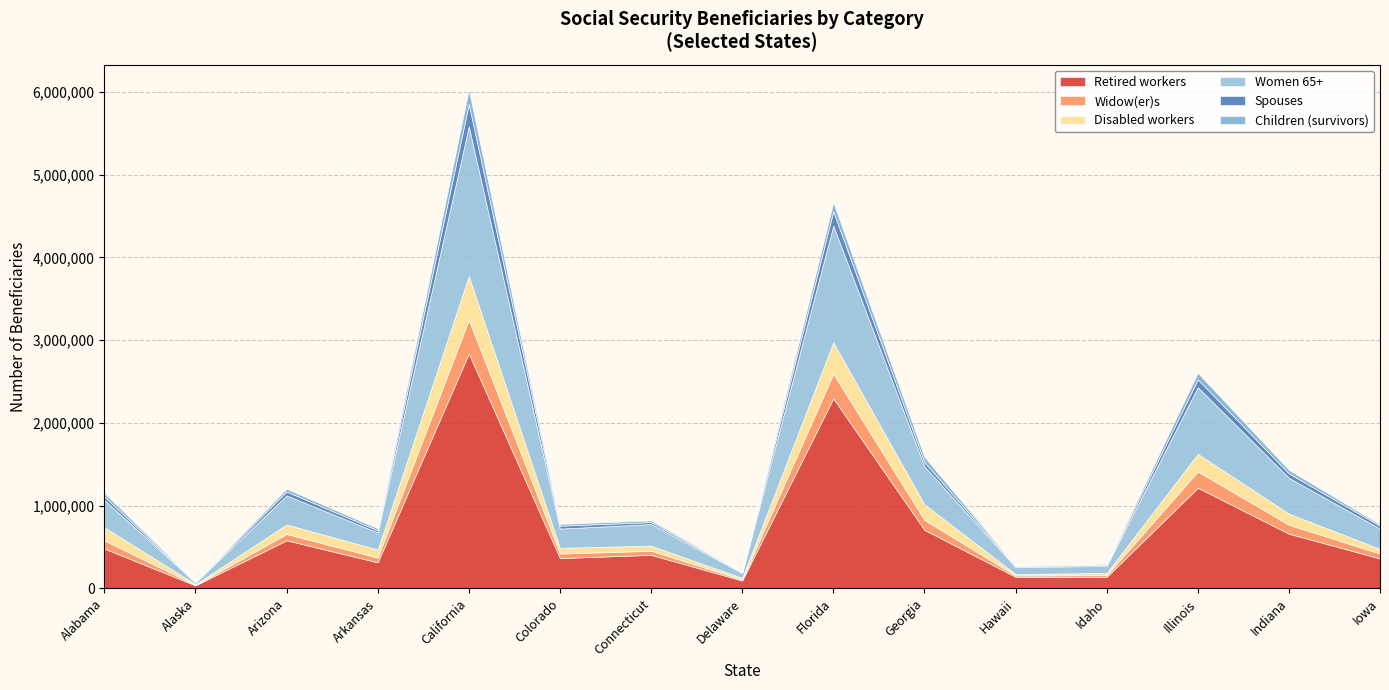

True or false: Children (survivors) and Widow(er)s cross at least once.

False